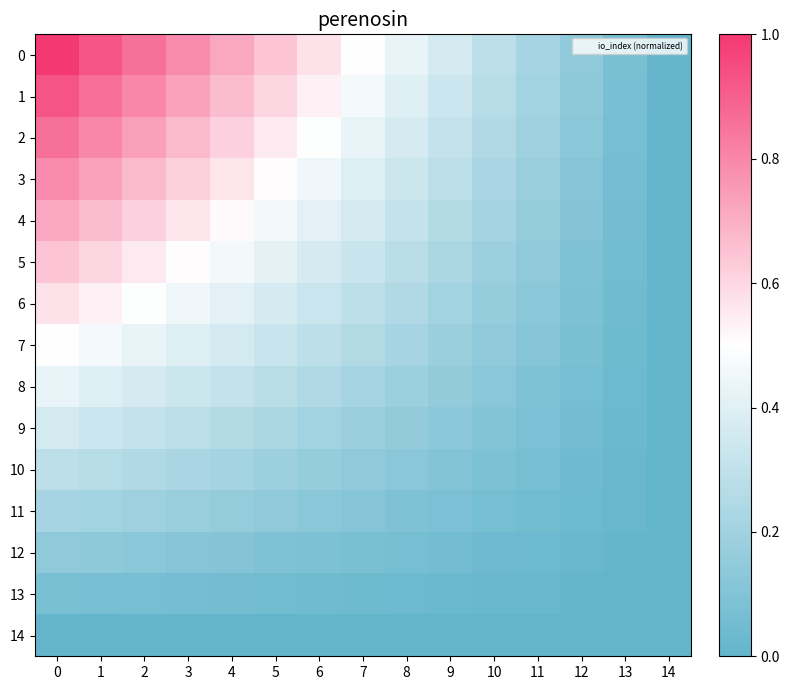

Rank the series by their maximum value, from lowest to highest.

14, 13, 12, 11, 10, 9, 8, 7, 6, 5, 4, 3, 2, 1, 0